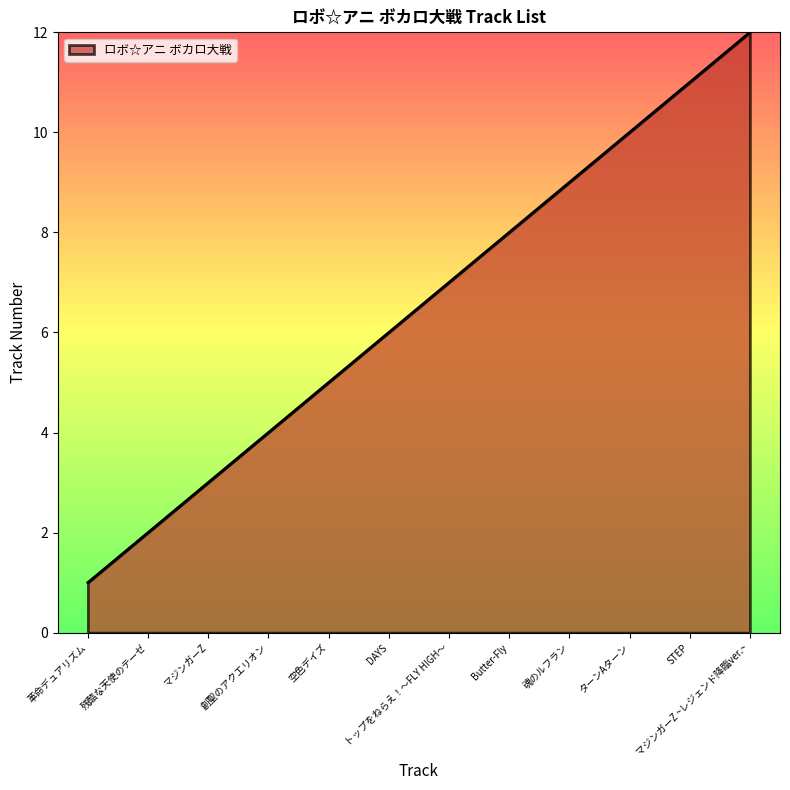

What is the difference between the maximum and minimum values?

11